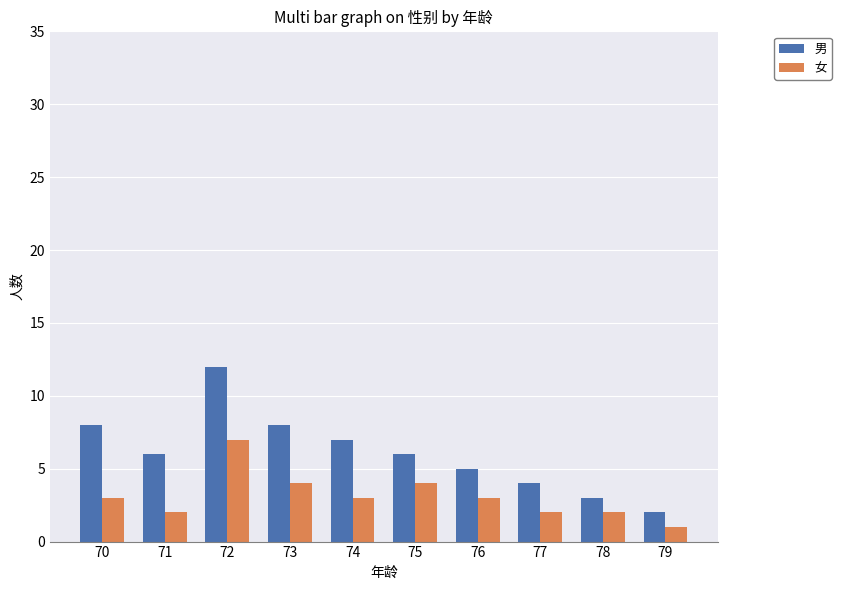

What is the smallest value displayed?

1